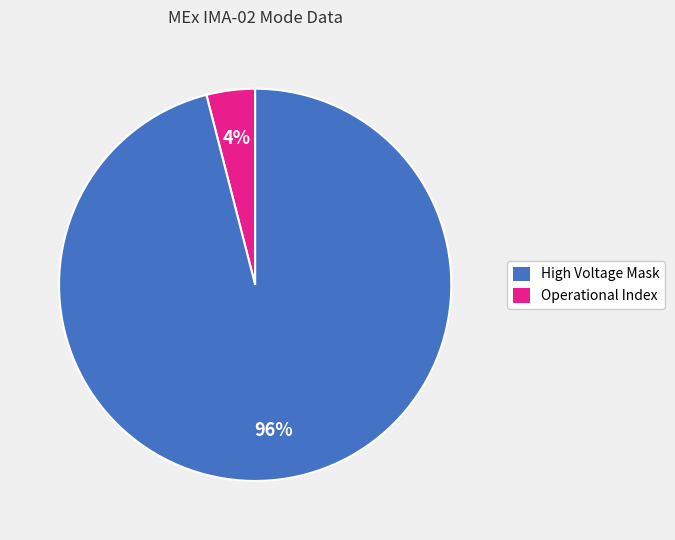

Which slice represents more than half of the pie?

Operational Index